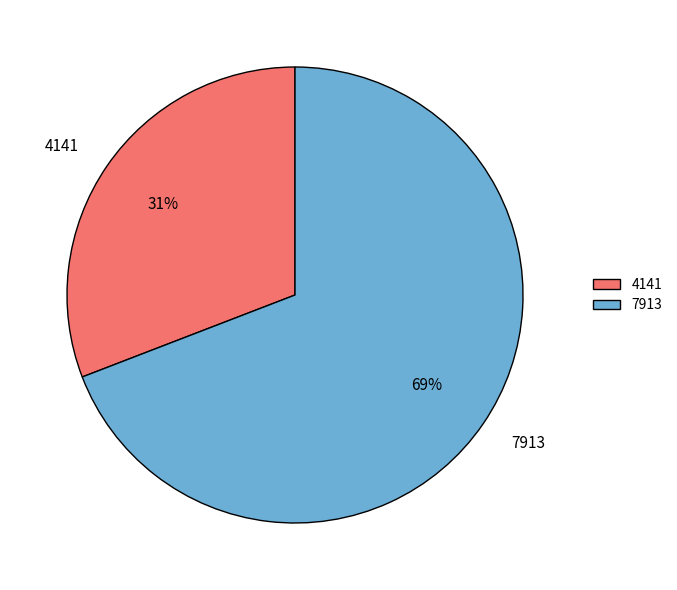

To the nearest percent, what is the combined percentage of 7913 and 4141?

100%